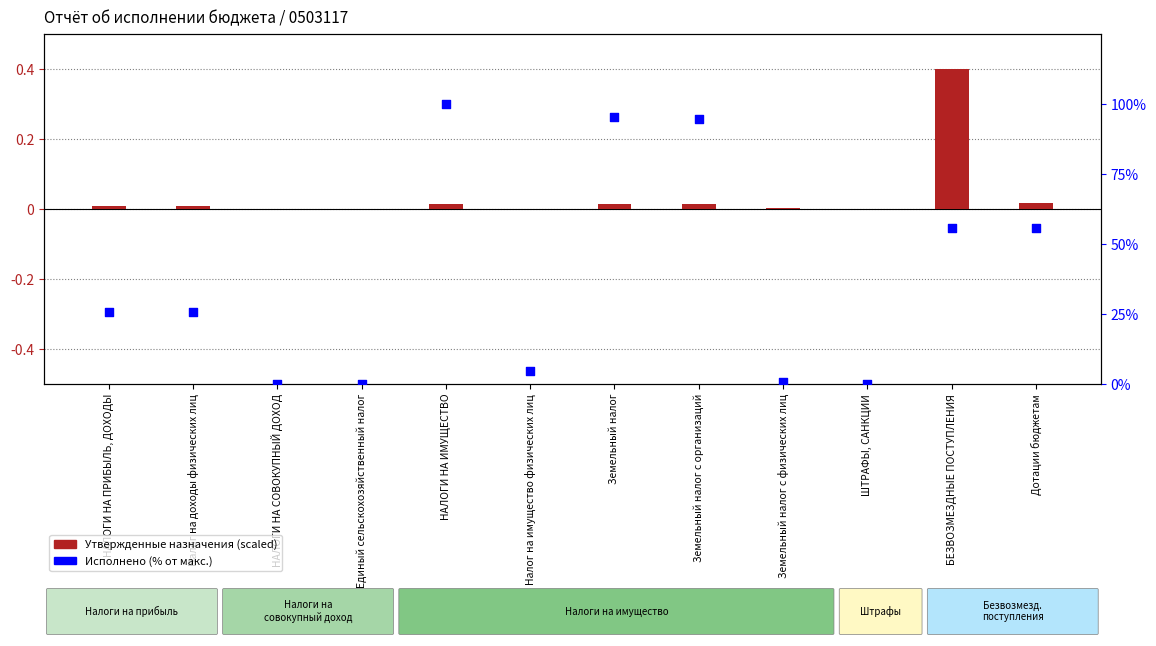

What is the total value across all series at Налог на доходы физических лиц?

25.7